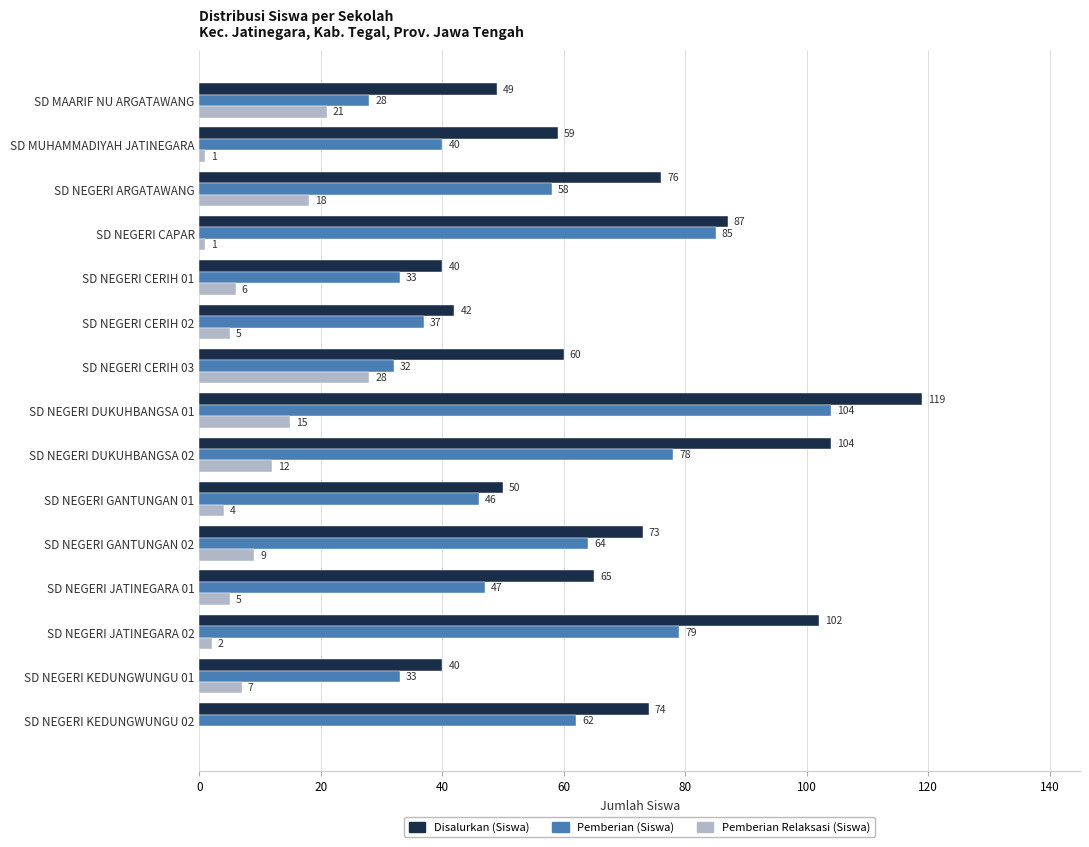

At which category does the chart reach its peak across all series?

SD NEGERI DUKUHBANGSA 01